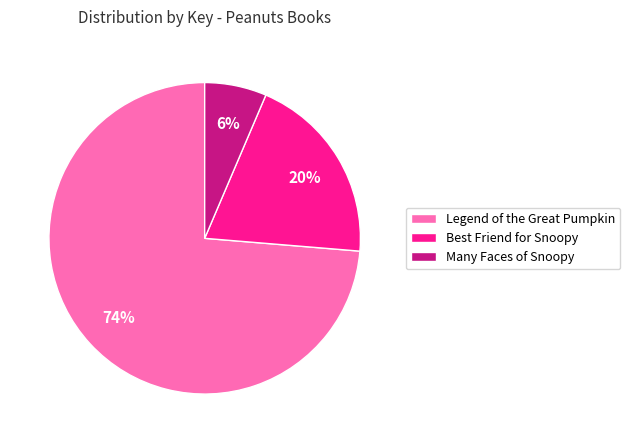

To the nearest percent, what is the combined percentage of Many Faces of Snoopy and Best Friend for Snoopy?

26%